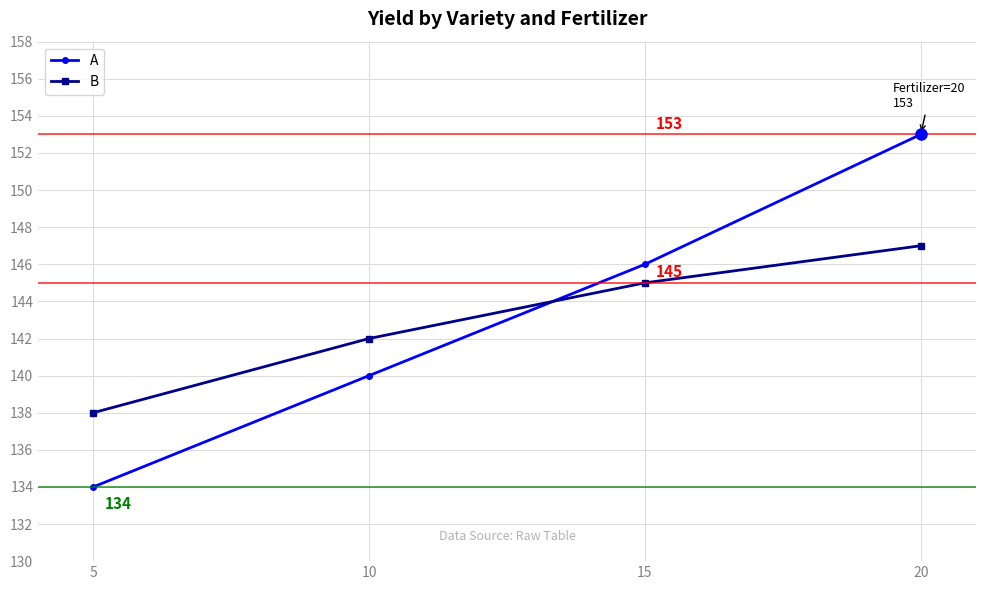

What is the highest value of the B series?

147